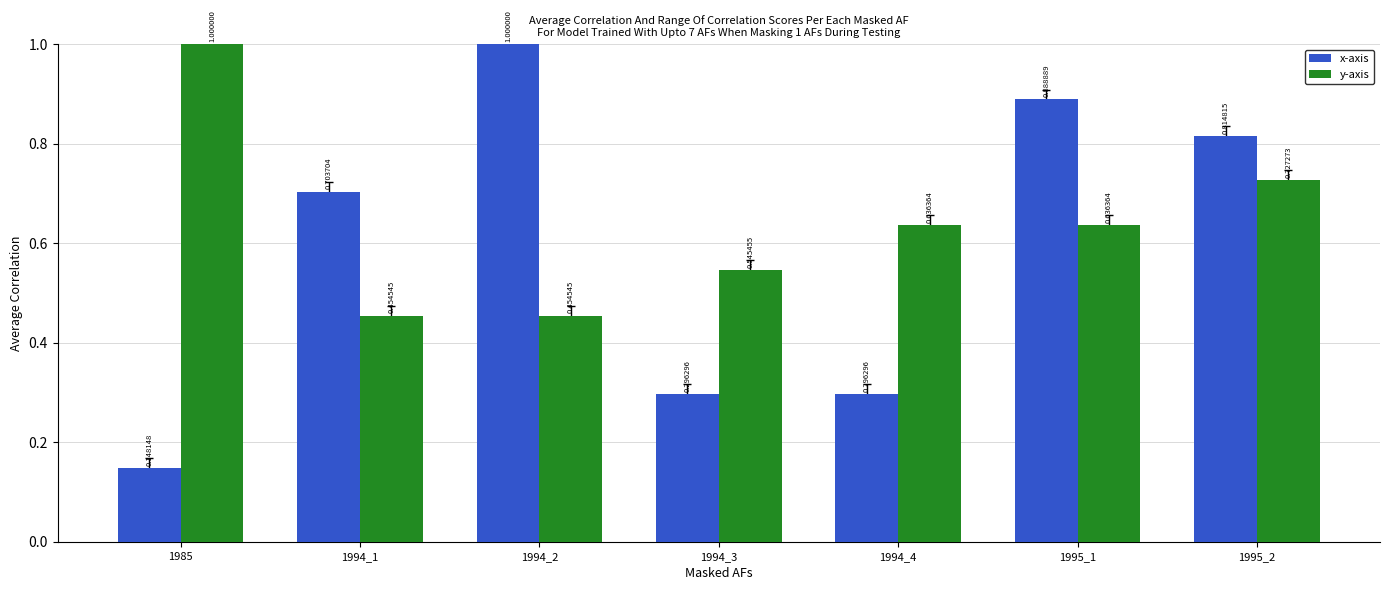

What are all the series names shown in the legend?

x-axis, y-axis